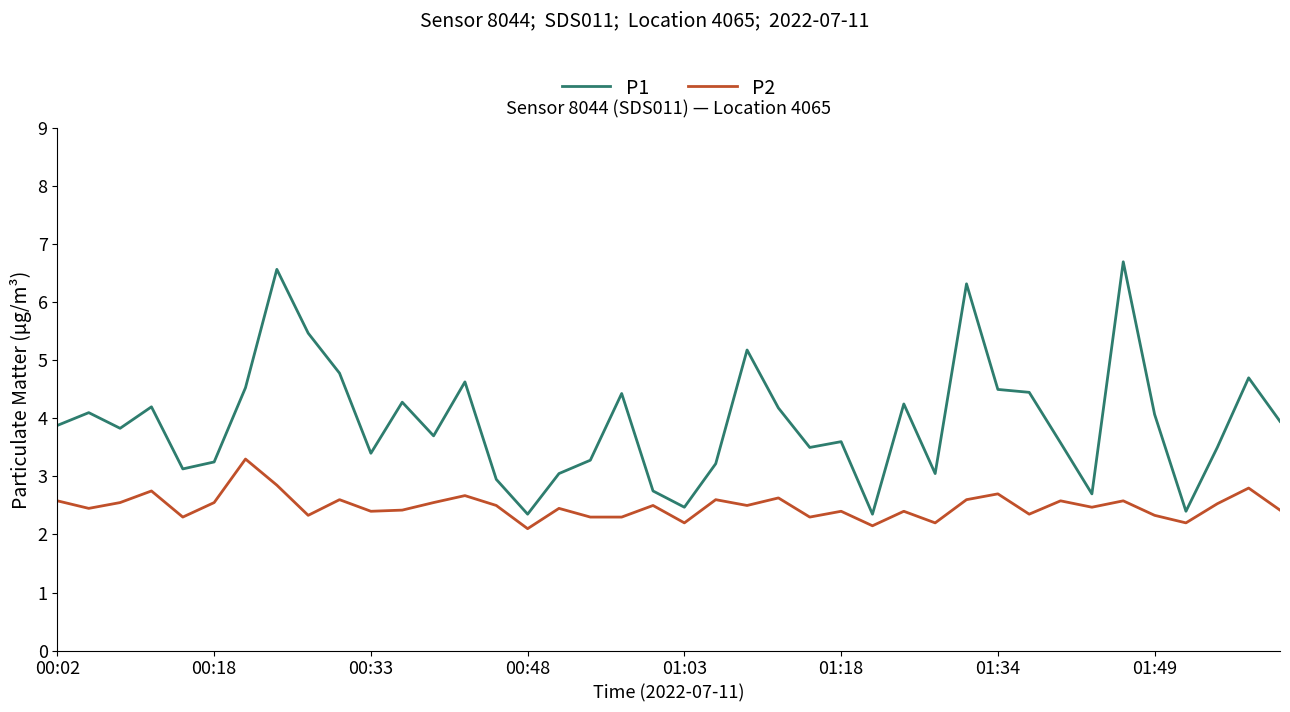

Which series has the widest spread of values?

P1